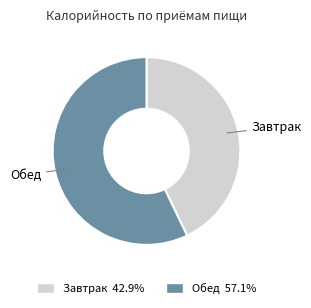

The Завтрак slice represents 43% of the pie. True or false?

True